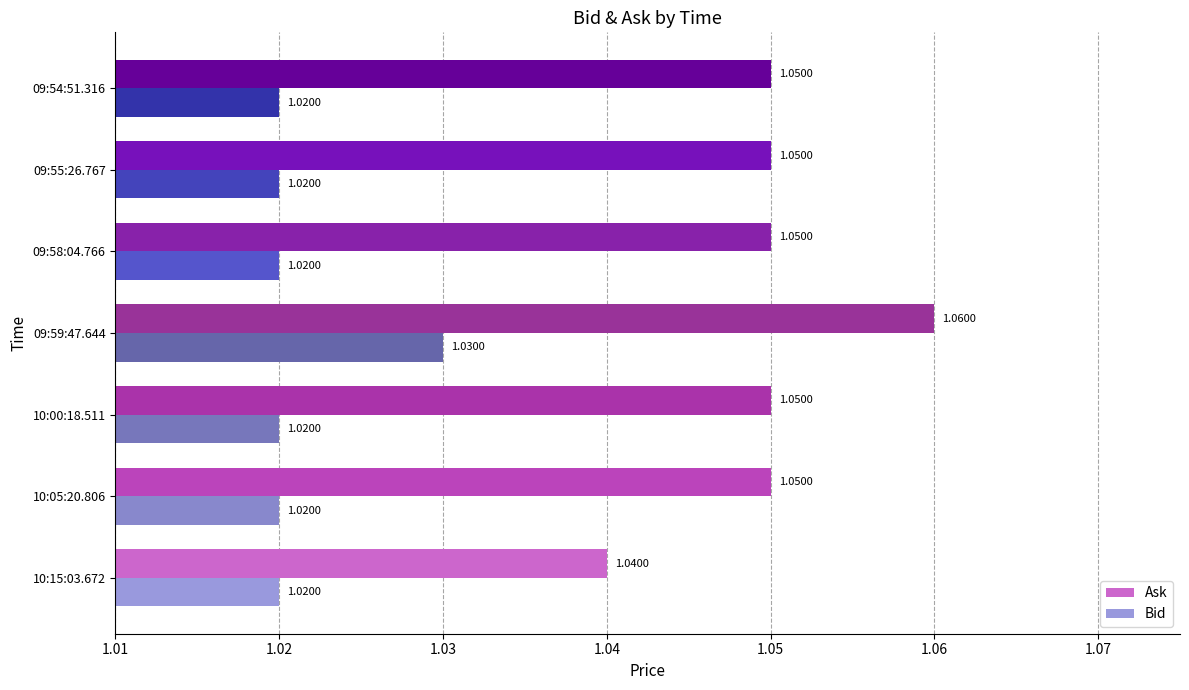

What is the sum of the Ask values at 10:15:03.672 and 10:00:18.511?

2.1